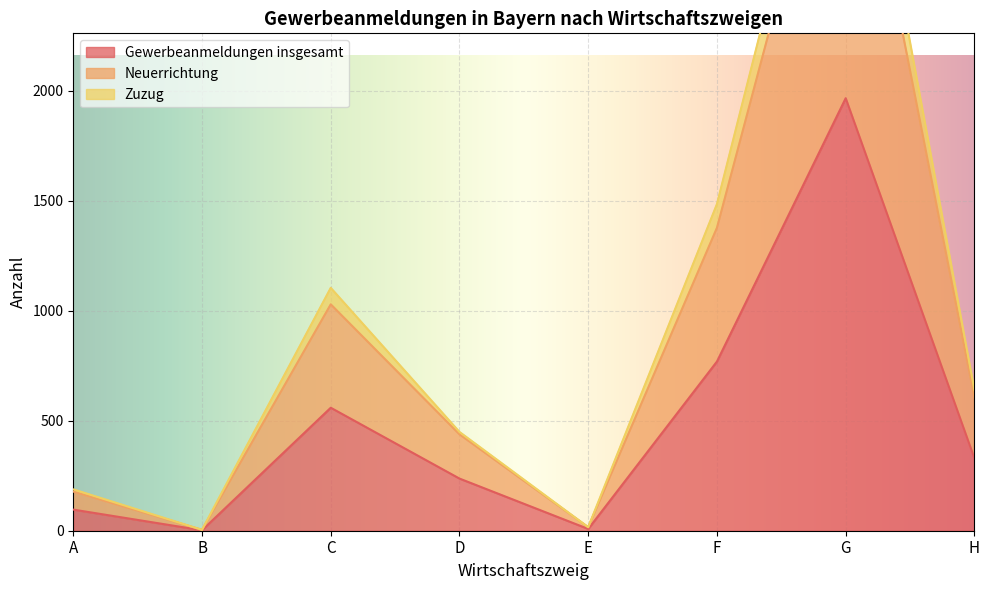

What is the value of the Neuerrichtung point at the 6th from the left?

1377